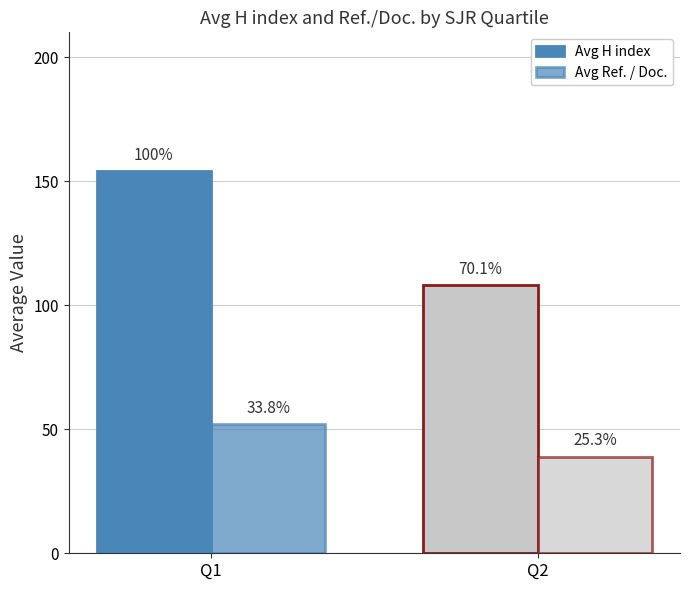

What is the spread (max minus min) of values at Q1?

102